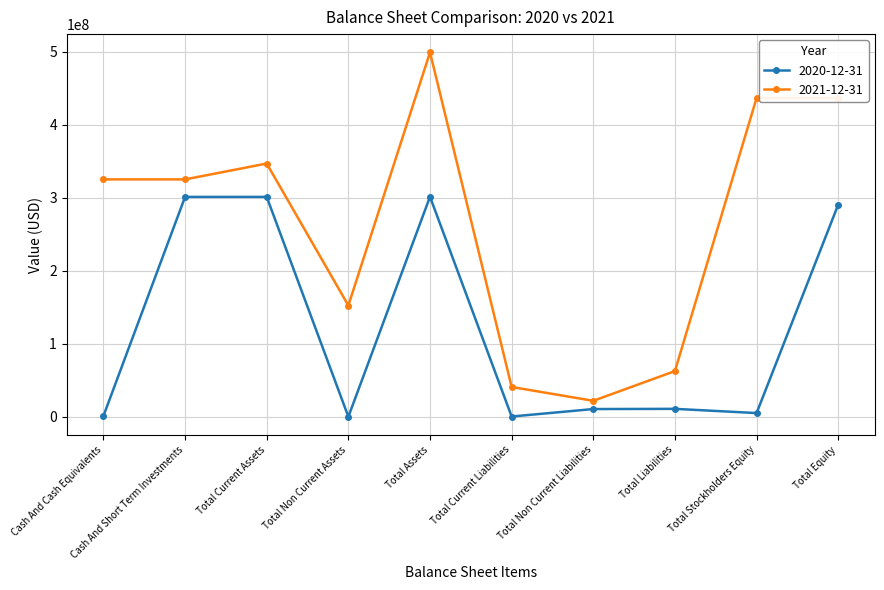

What is the difference between the 2021-12-31 values at Cash And Cash Equivalents and Total Equity?

111513000